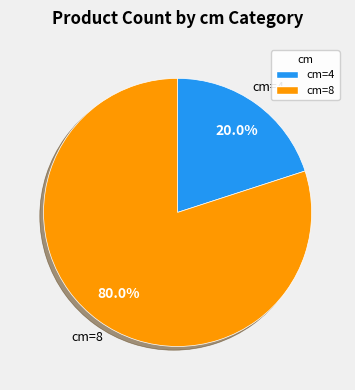

How much of the chart is everything except cm=4?

80.0%